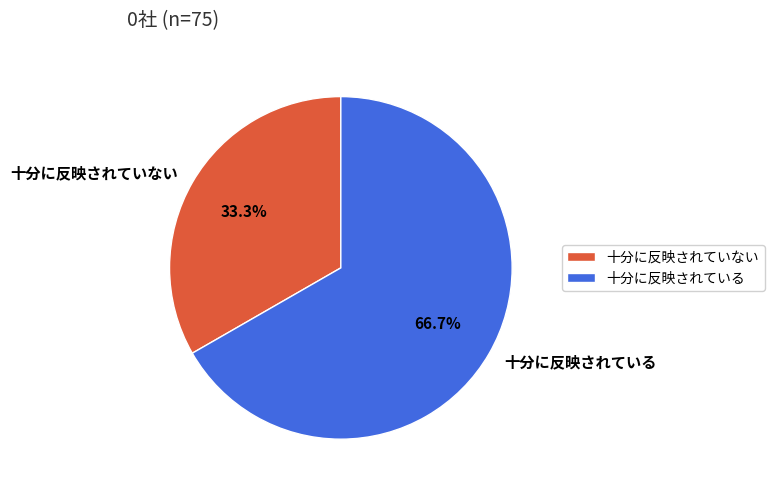

To the nearest percent, what portion does 十分に反映されていない represent?

33%